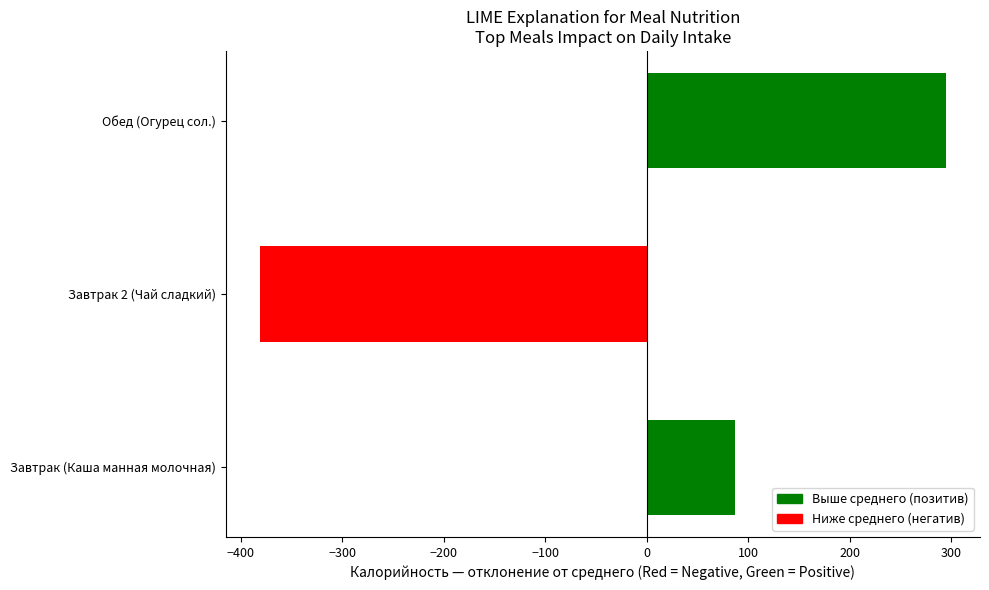

The value at Завтрак 2 (Чай сладкий) is -381.3. True or false?

True